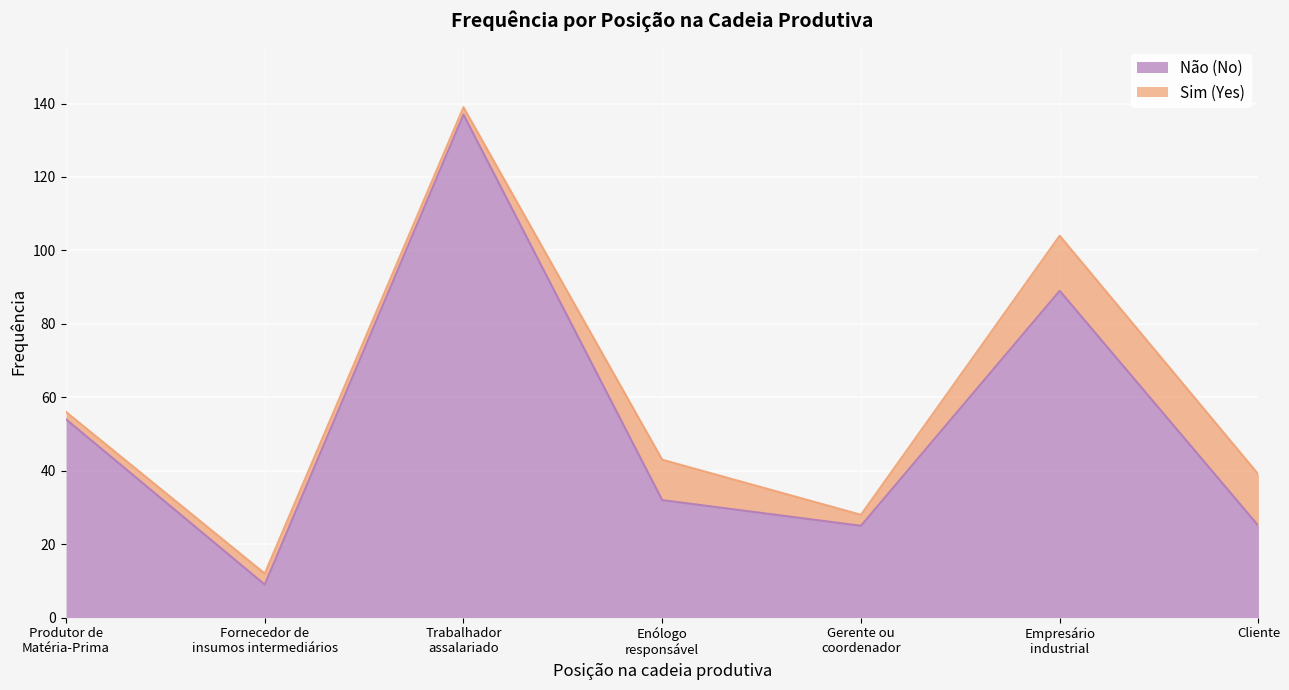

The value at Trabalhador
assalariado is 137. True or false?

True